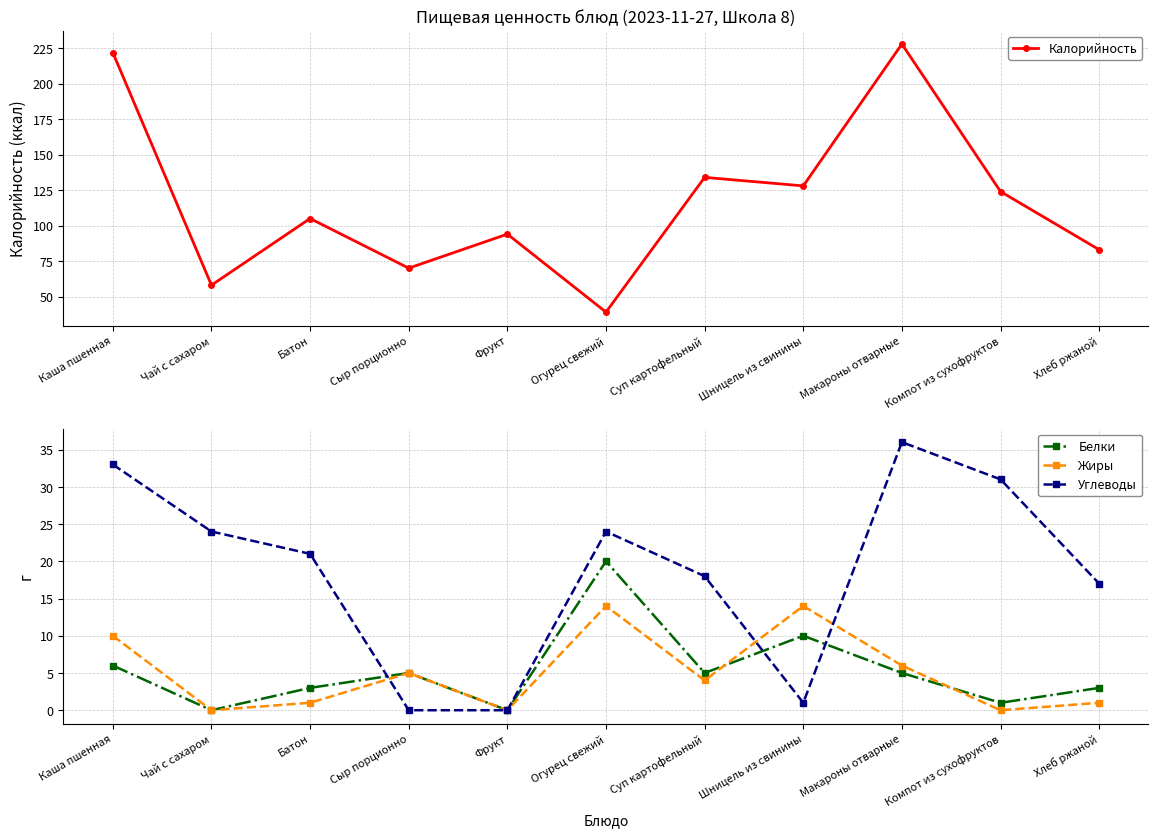

How many data points in Углеводы are less than 21?

5